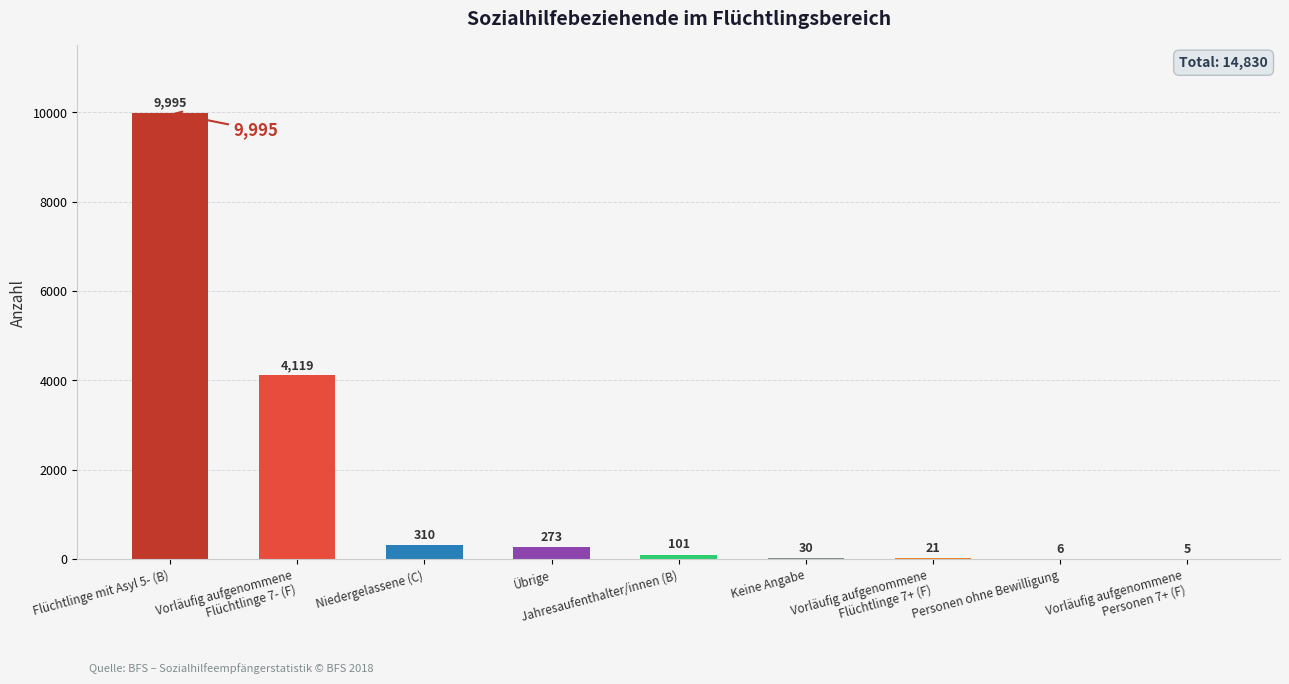

Are the bars horizontal?

No